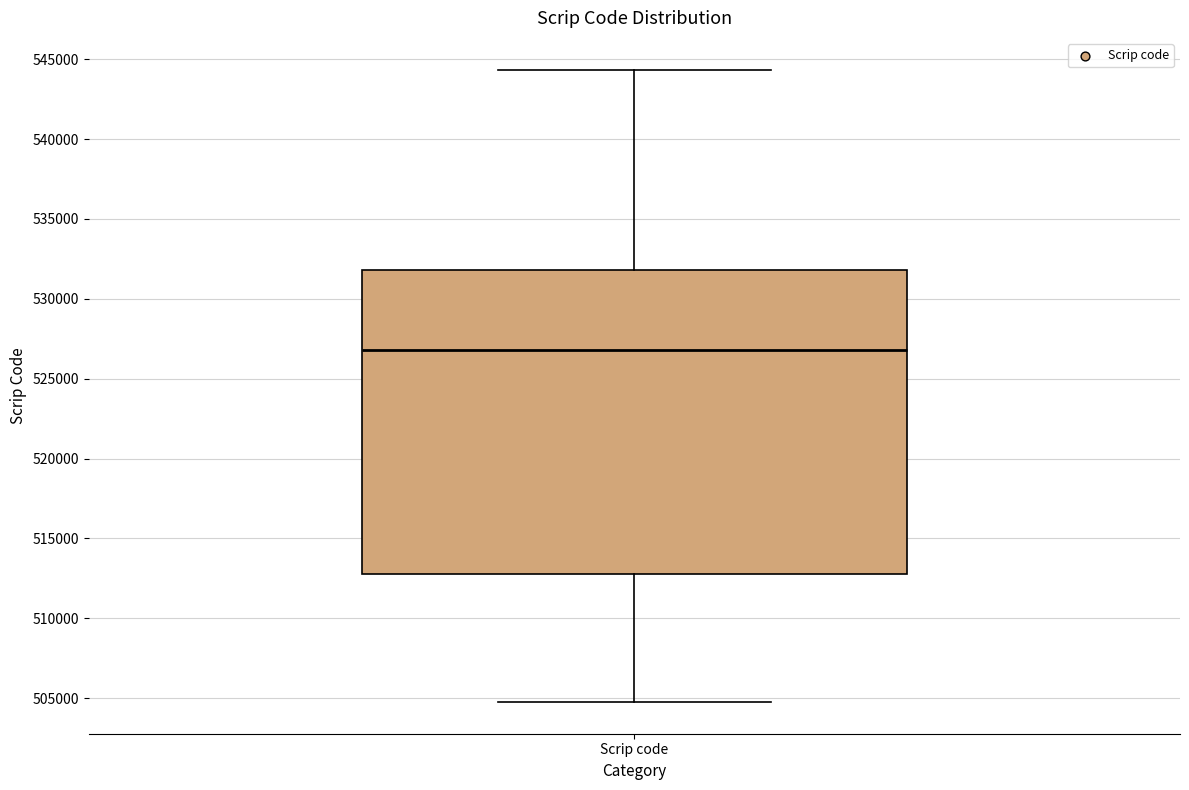

Transcribe this box plot: give where the median line is, the range the box spans, and where the two whiskers end, as read against the y-axis. The values are not printed on the chart, so give them approximately, as read against the axis.

median 527000, box 513000 to 532000, whiskers 504500 to 544500